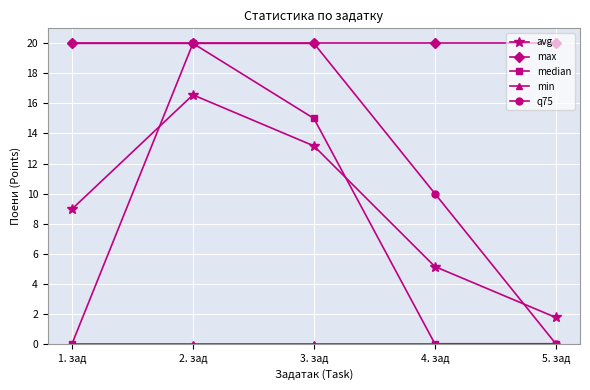

True or false: max has a value of 11.0 at 1. зад.

False